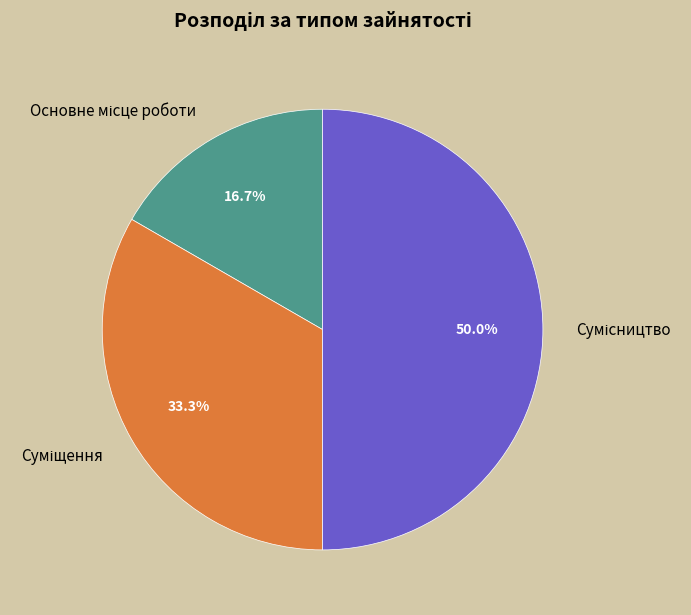

Rank the categories by value from highest to lowest.

Сумісництво, Суміщення, Основне місце роботи